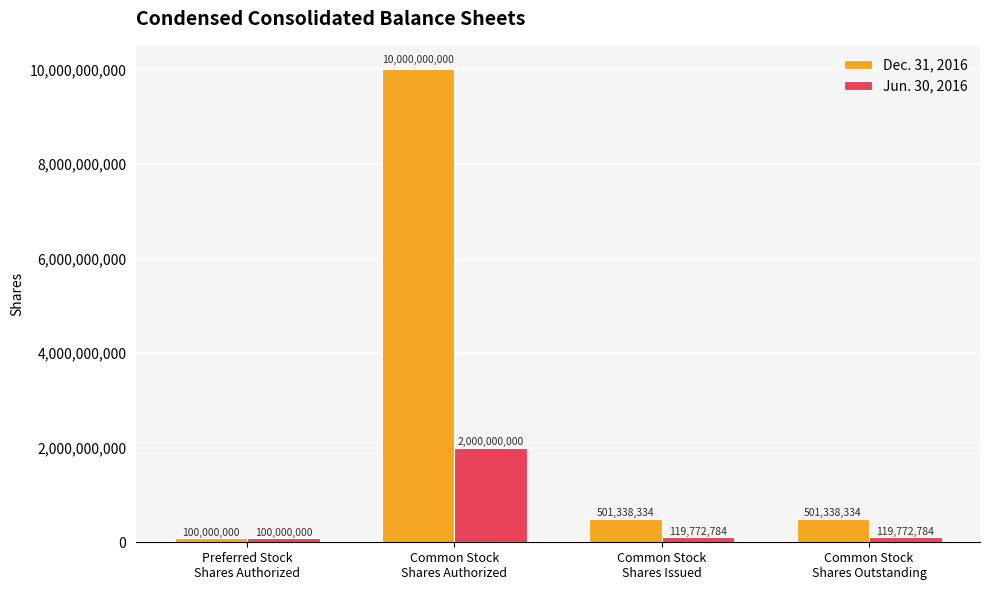

List the series in order of their peak value, lowest first.

Jun. 30, 2016, Dec. 31, 2016